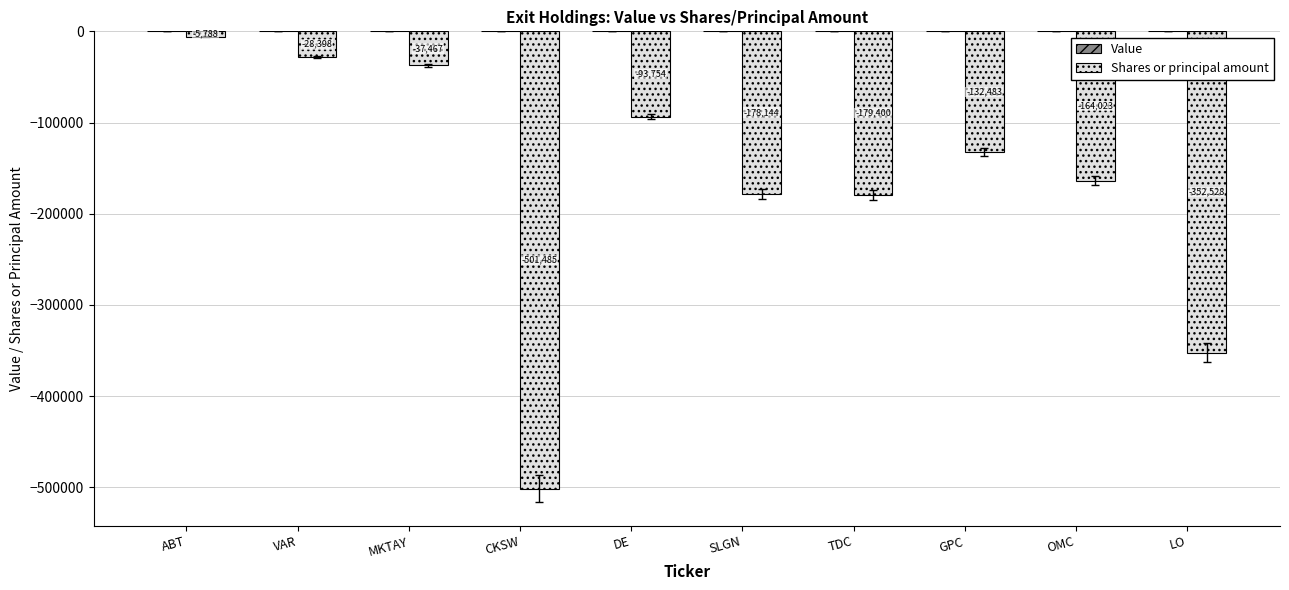

What is the smallest value displayed?

-501485